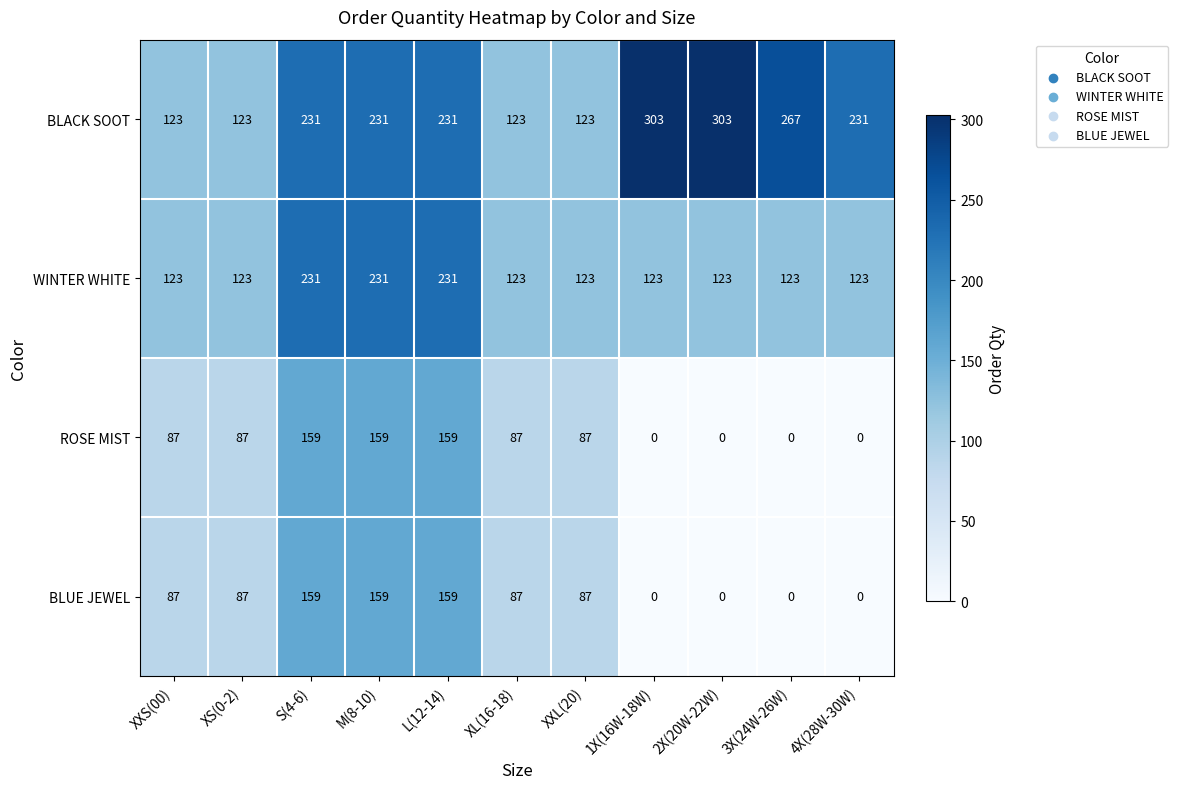

At how many categories does at least one series exceed 298?

2